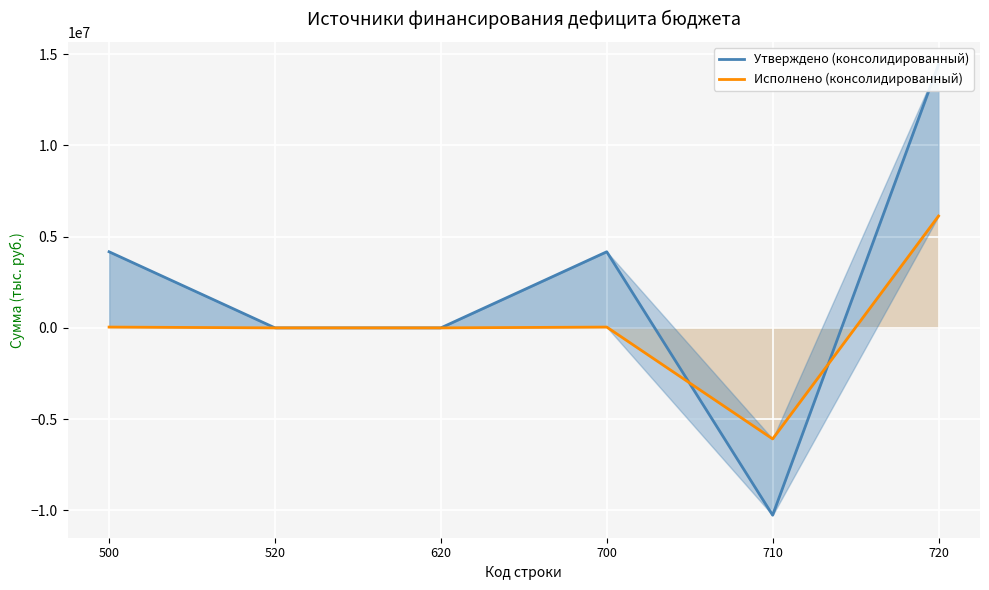

What is the approximate value of Исполнено (консолидированный) at 720?

6128297.4